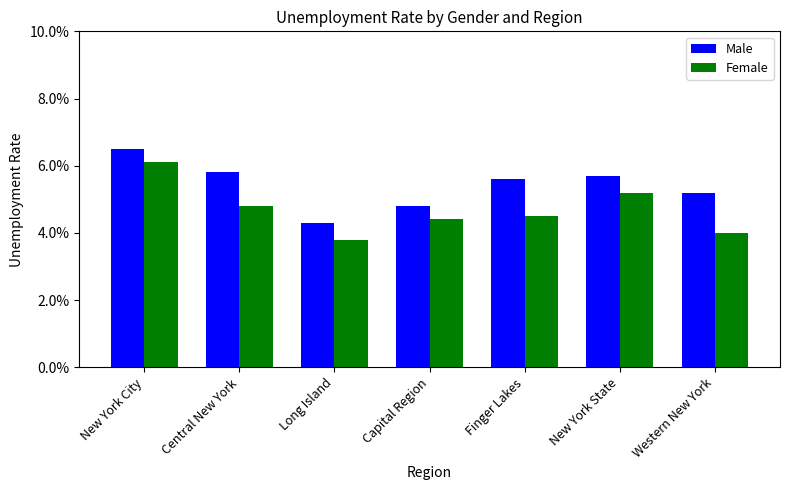

What are all the series names shown in the legend?

Male, Female